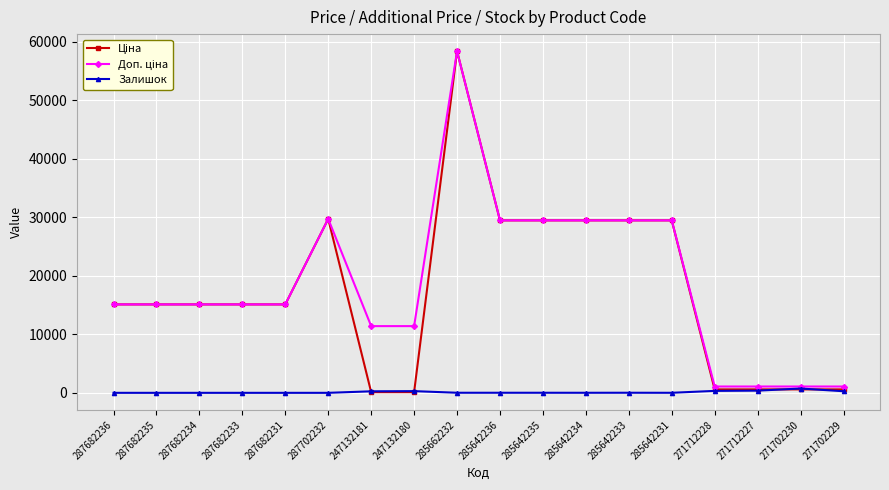

Is it true that Залишок equals 273.0 at 271702229?

True